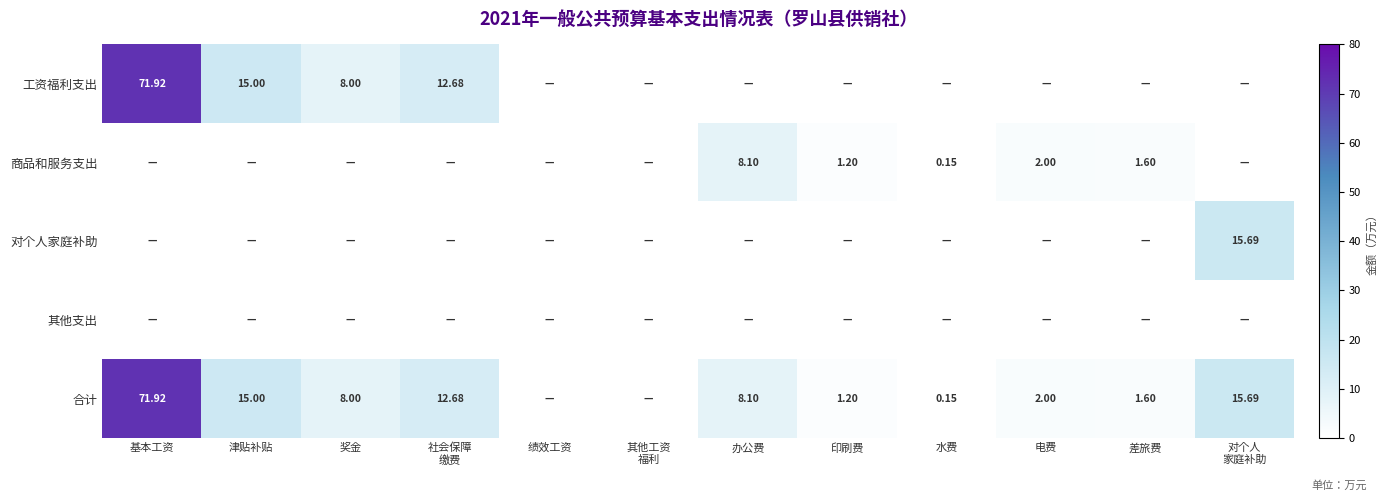

Is it true that 合计 equals 110.0 at 基本工资?

False